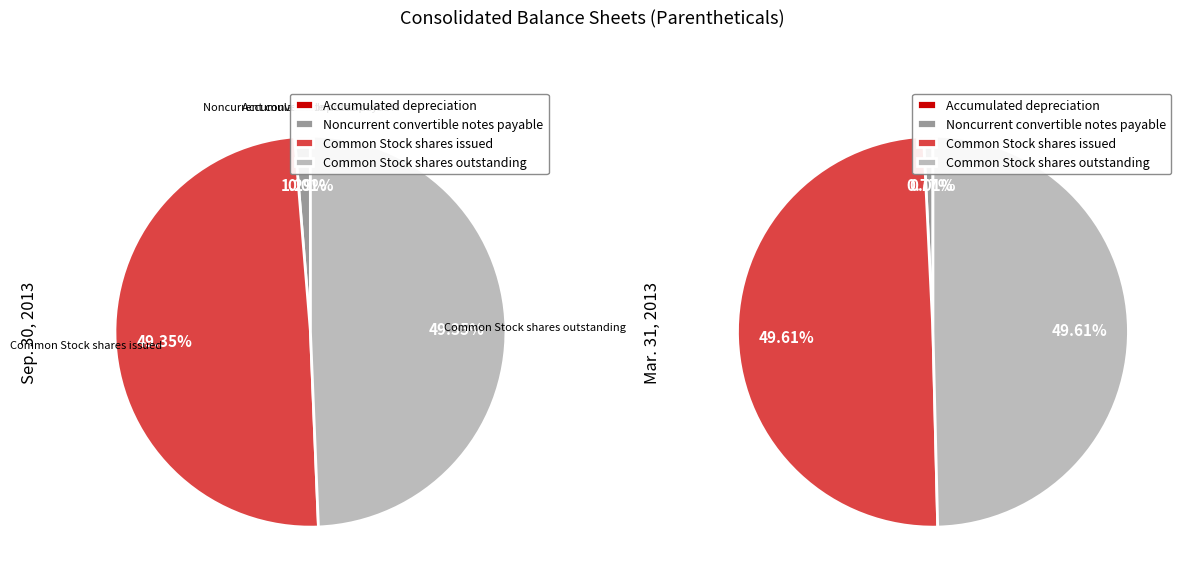

Which slice is the smallest?

Accumulated depreciation